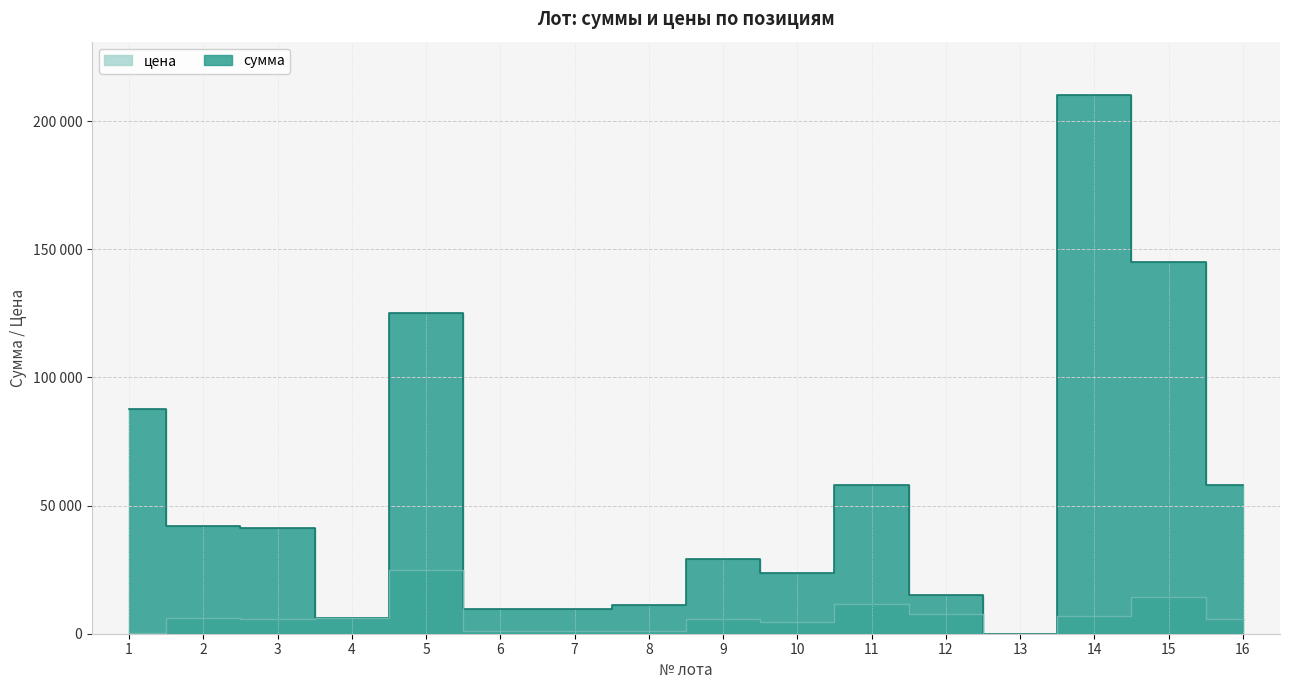

At which category does цена reach its first local valley?

3